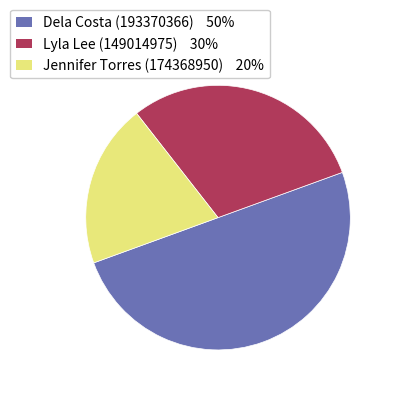

Is it true that Dela Costa (193370366) is 50% of the pie?

True